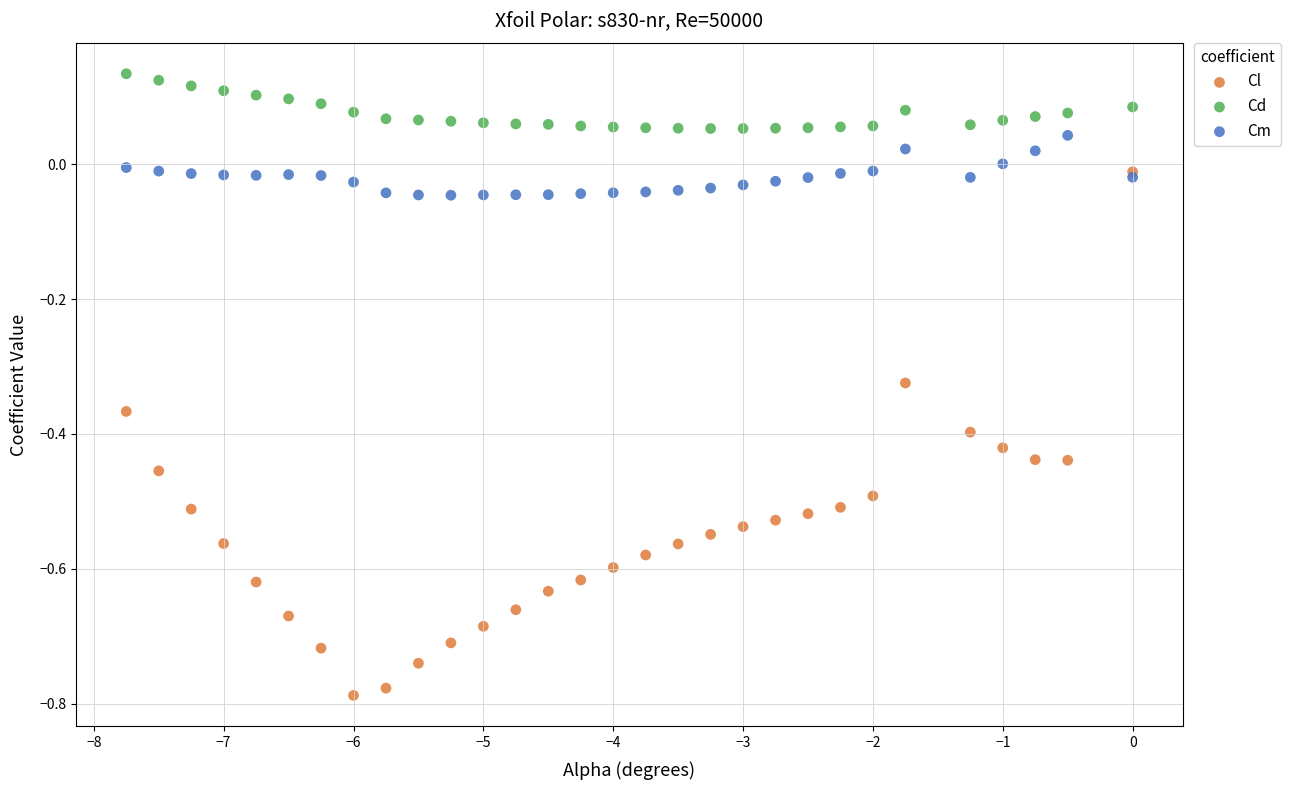

What are all the series names shown in the legend?

Cl, Cd, Cm